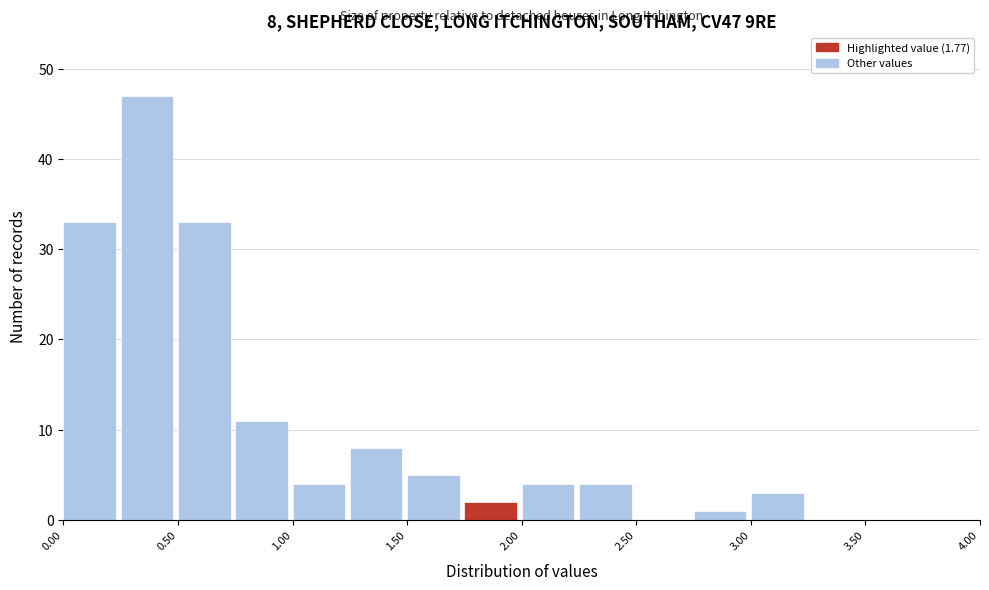

Which range on the x-axis has the tallest bar?

0.25 to 0.50